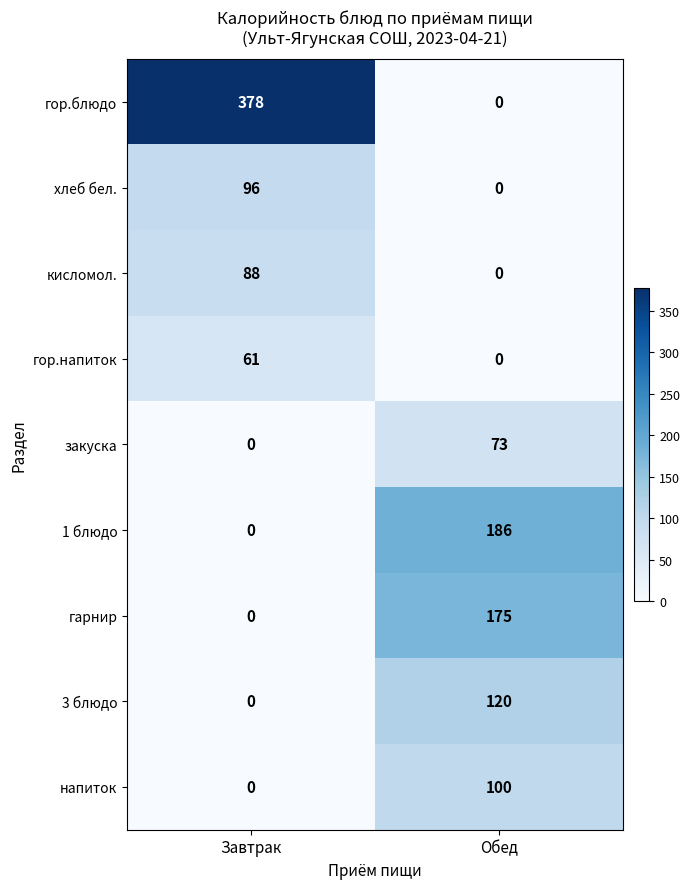

How many positive values does the гор.напиток series have?

1